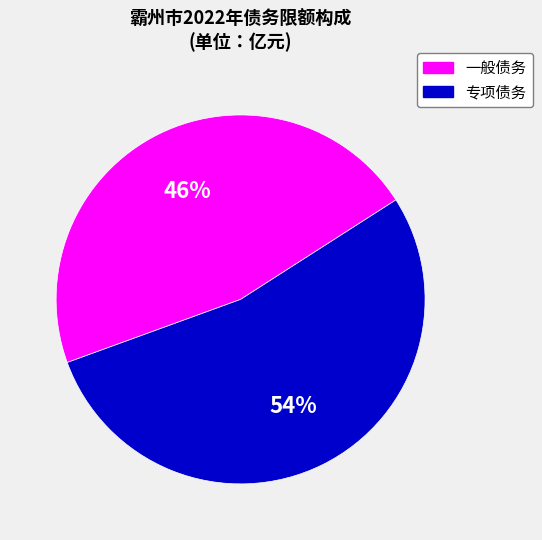

Do 专项债务 and 一般债务 together represent more than half of the pie?

Yes